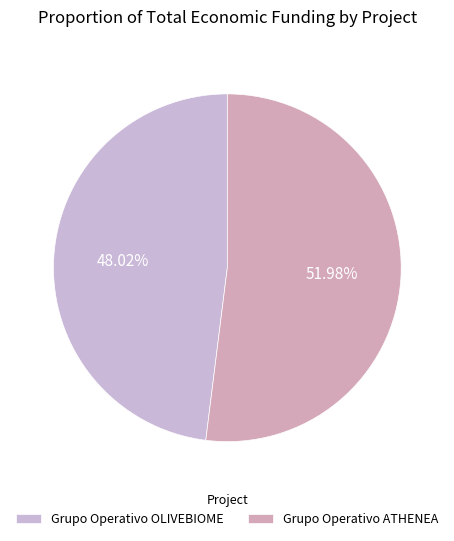

Which category has the biggest portion of the pie?

Grupo Operativo ATHENEA